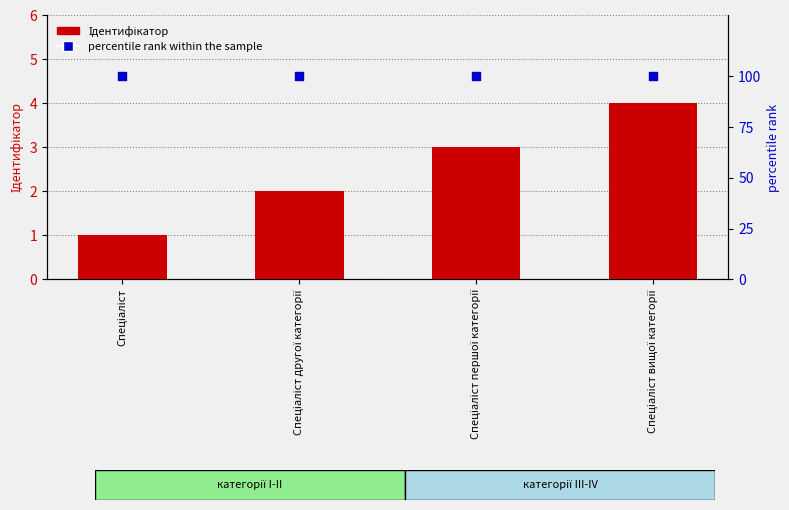

At which category is the sum across all series the highest?

Спеціаліст вищої категорії